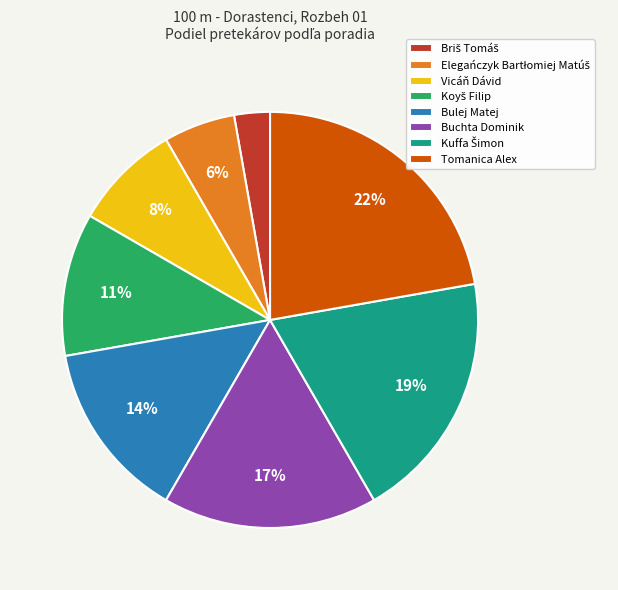

Which slice is the largest?

Tomanica Alex